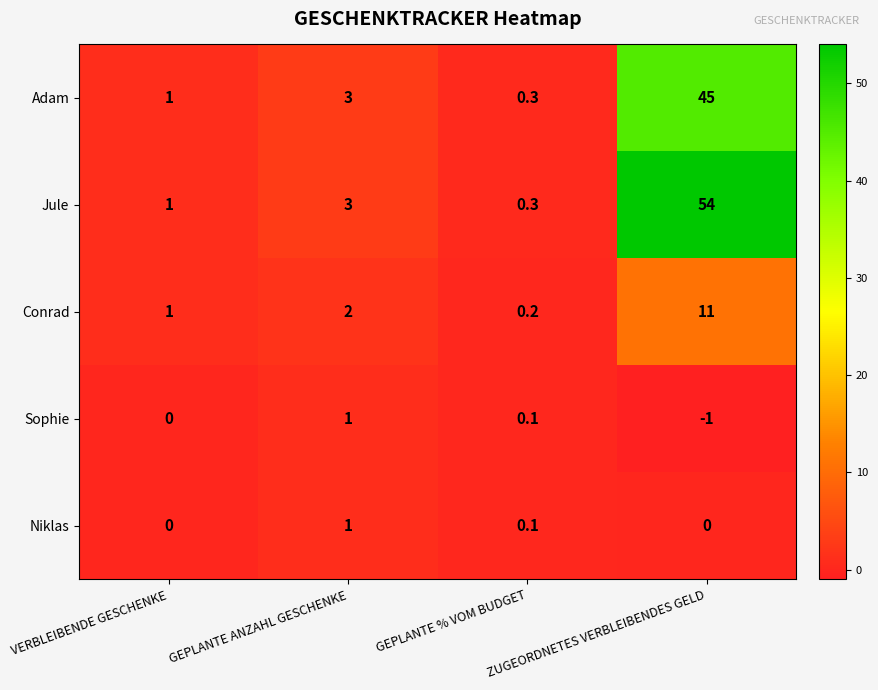

What is the maximum value for Niklas?

1.0